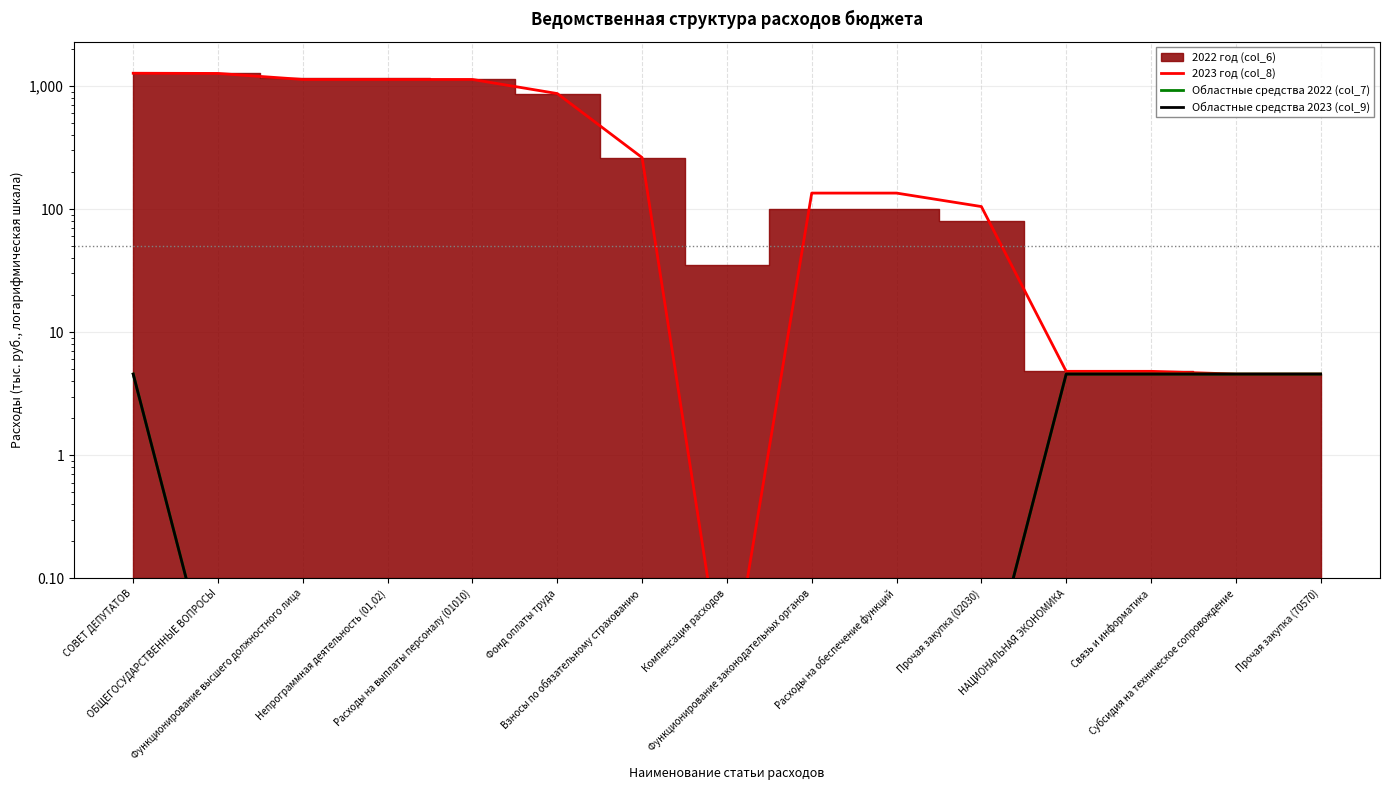

True or false: Областные средства 2023 (col_9) has a value of 0.0 at Расходы на выплаты персоналу (01010).

False